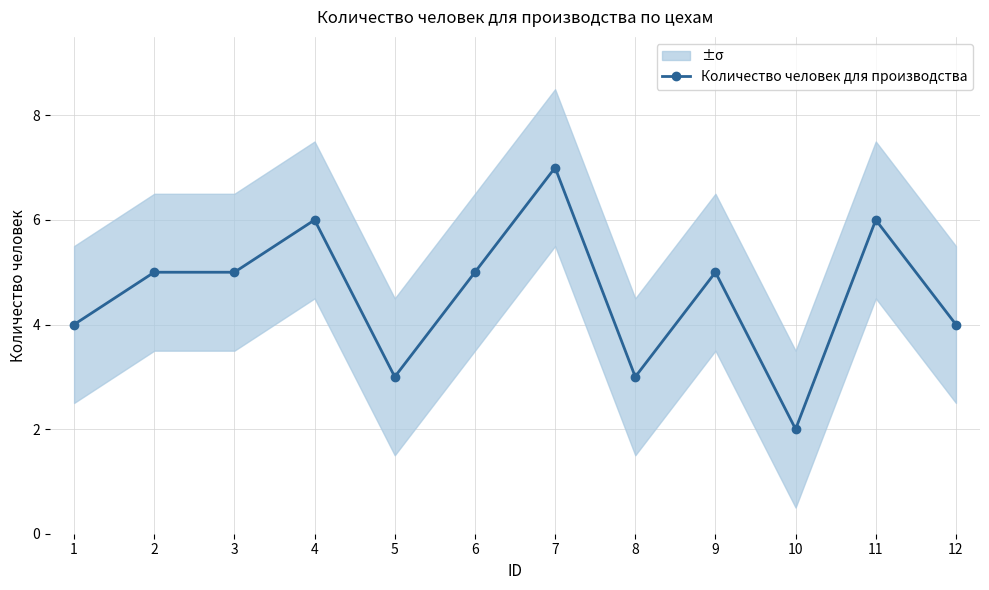

How many categories are shown in the chart?

12